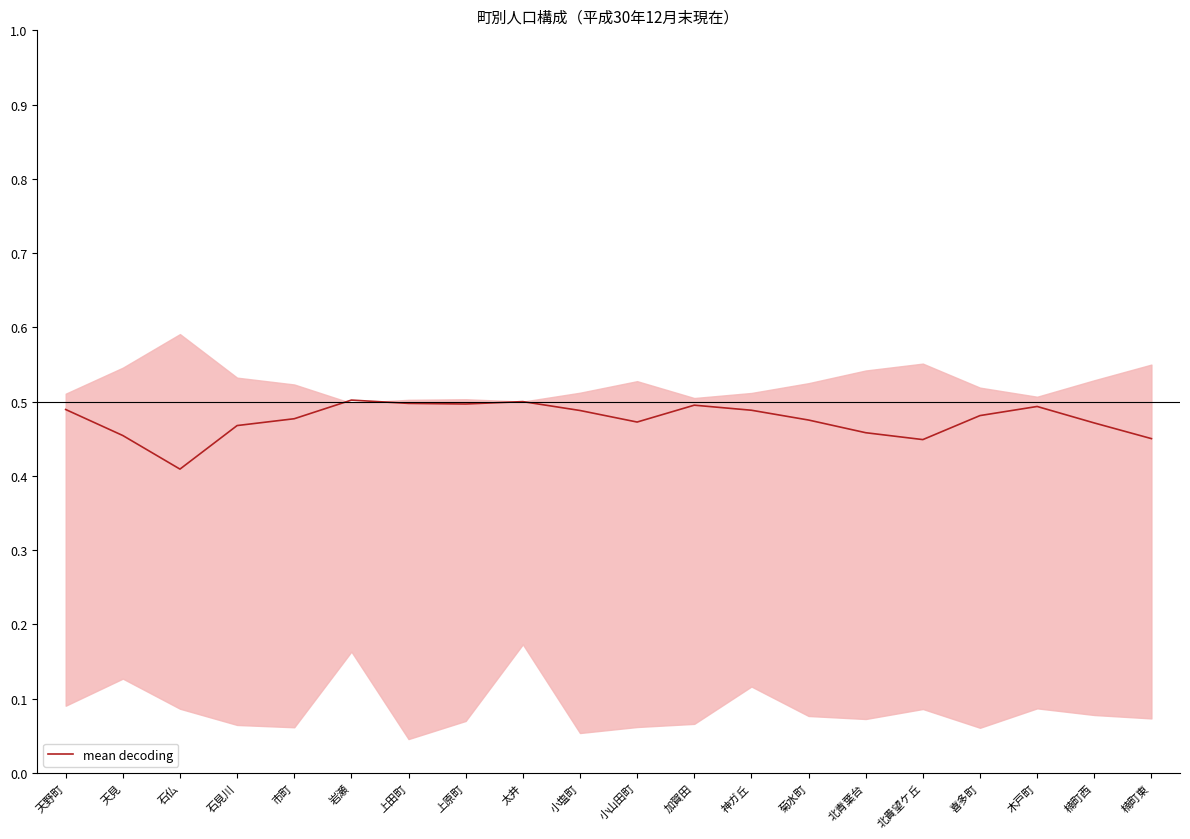

Does the chart have visible grid lines?

No